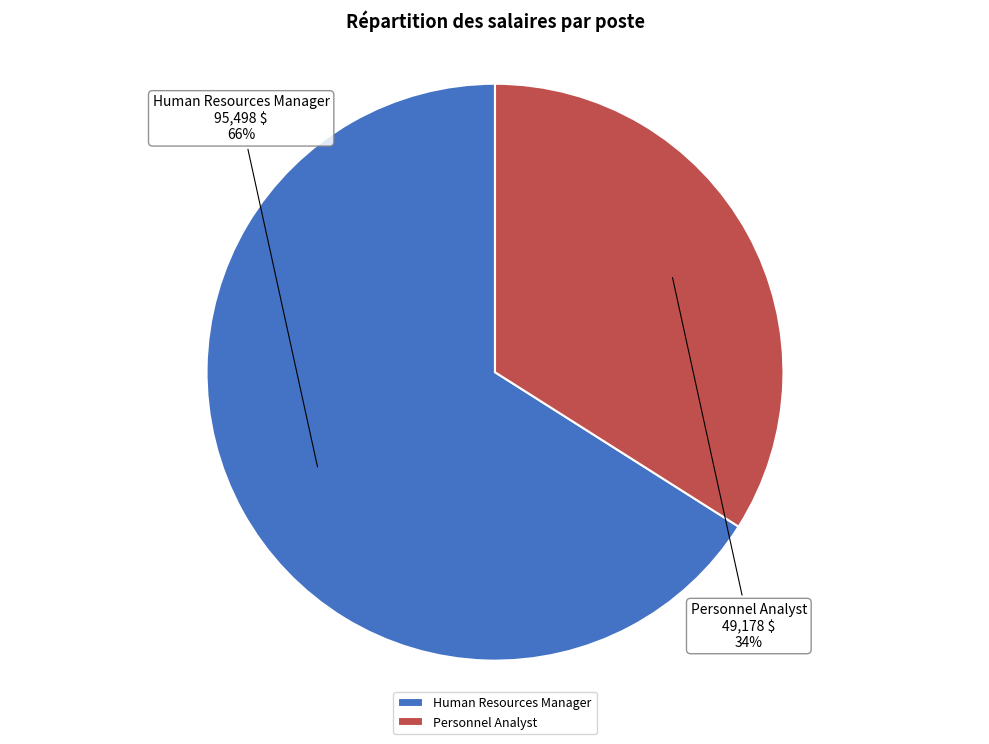

Between Human Resources Manager and Personnel Analyst, which is larger?

Human Resources Manager